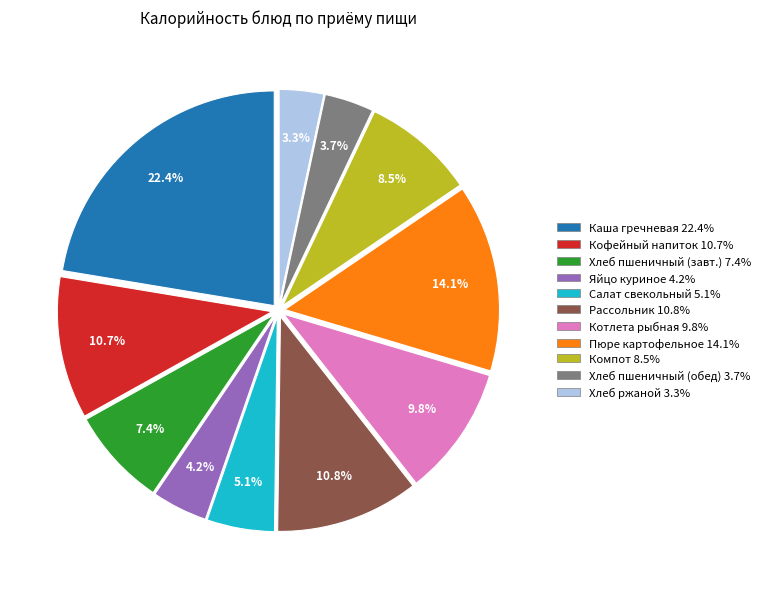

Does any single category account for the majority?

No